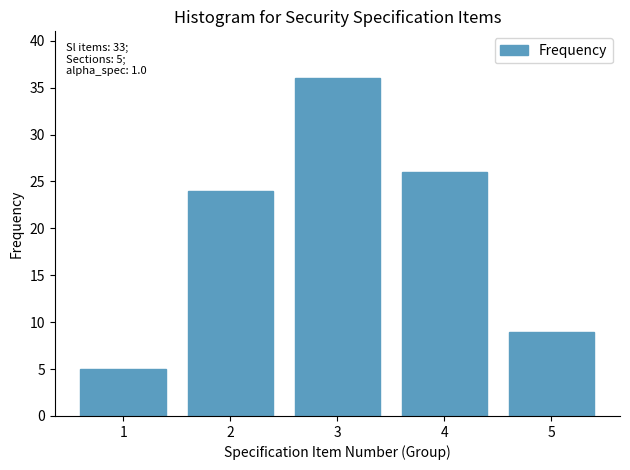

Reading left to right, transcribe all the data shown in this chart.

1=5	2=24	3=36	4=26	5=9